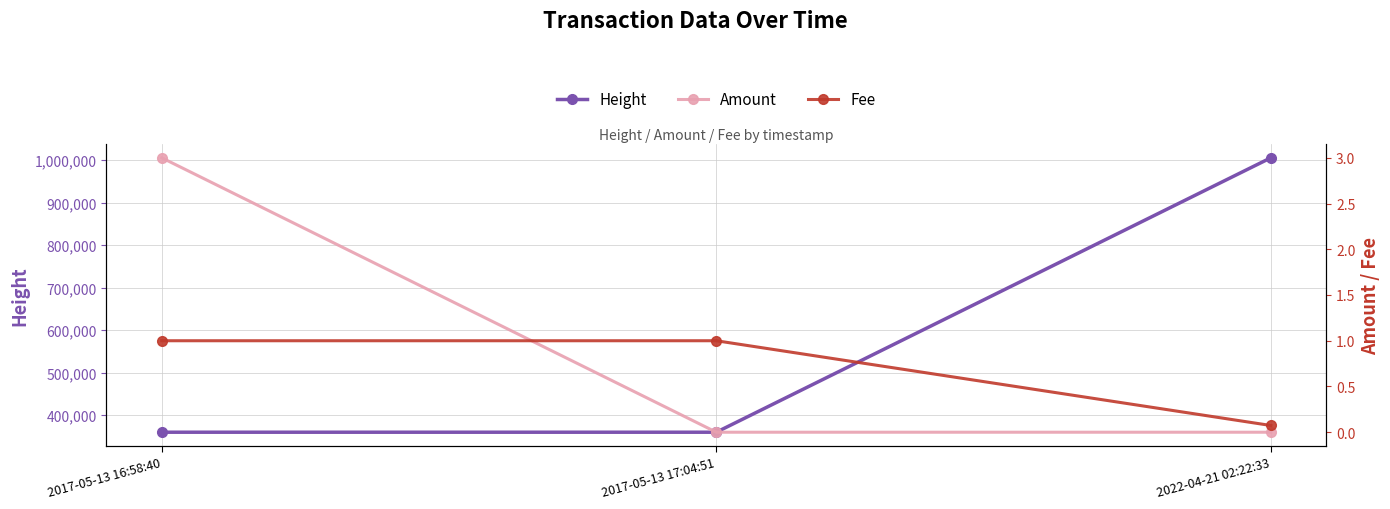

Reading right to left, transcribe all the data shown in this chart.

Height: 2022-04-21 02:22:33=1005561.0	2017-05-13 17:04:51=359585.0	2017-05-13 16:58:40=359584.0
Amount: 2022-04-21 02:22:33=0.0	2017-05-13 17:04:51=0.0	2017-05-13 16:58:40=3.0
Fee: 2022-04-21 02:22:33=0.1	2017-05-13 17:04:51=1.0	2017-05-13 16:58:40=1.0